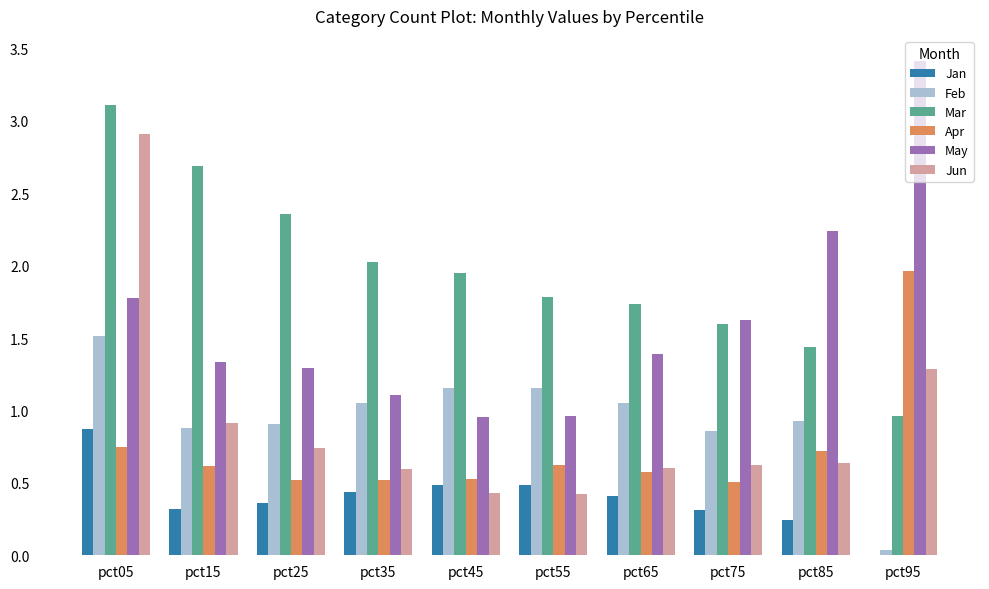

At which label does Jan reach its peak?

pct05